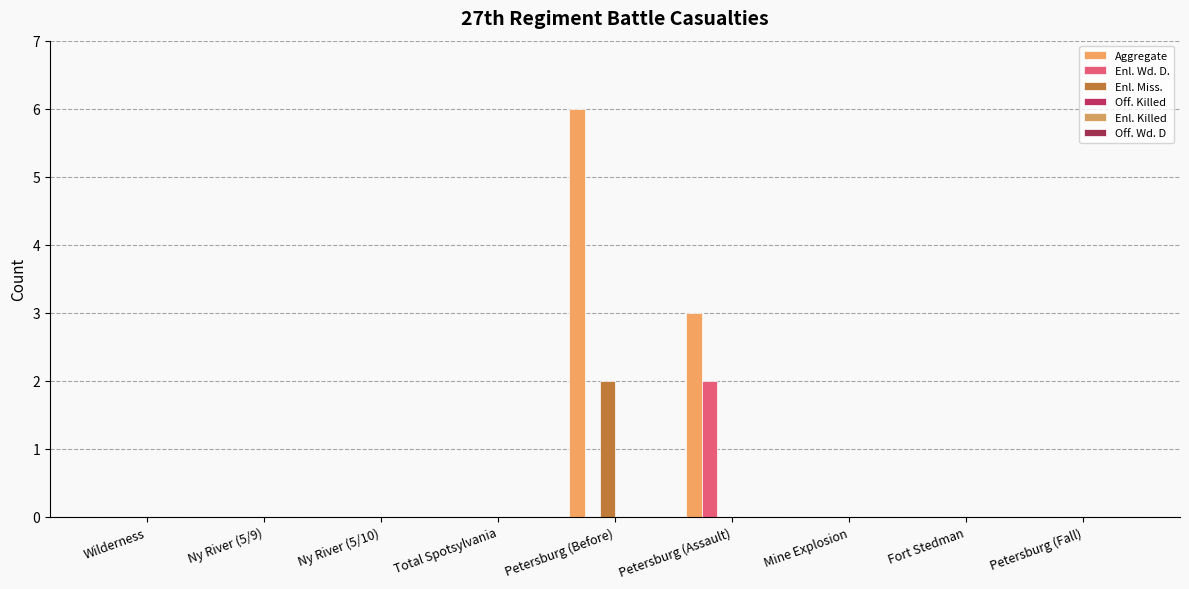

Reading left to right, transcribe all the data shown in this chart.

Aggregate: 0	0	0	0	6	3	0	0	0
Enl. Wd. D.: 0	0	0	0	0	2	0	0	0
Enl. Miss.: 0	0	0	0	2	0	0	0	0
Off. Killed: 0	0	0	0	0	0	0	0	0
Enl. Killed: 0	0	0	0	0	0	0	0	0
Off. Wd. D: 0	0	0	0	0	0	0	0	0